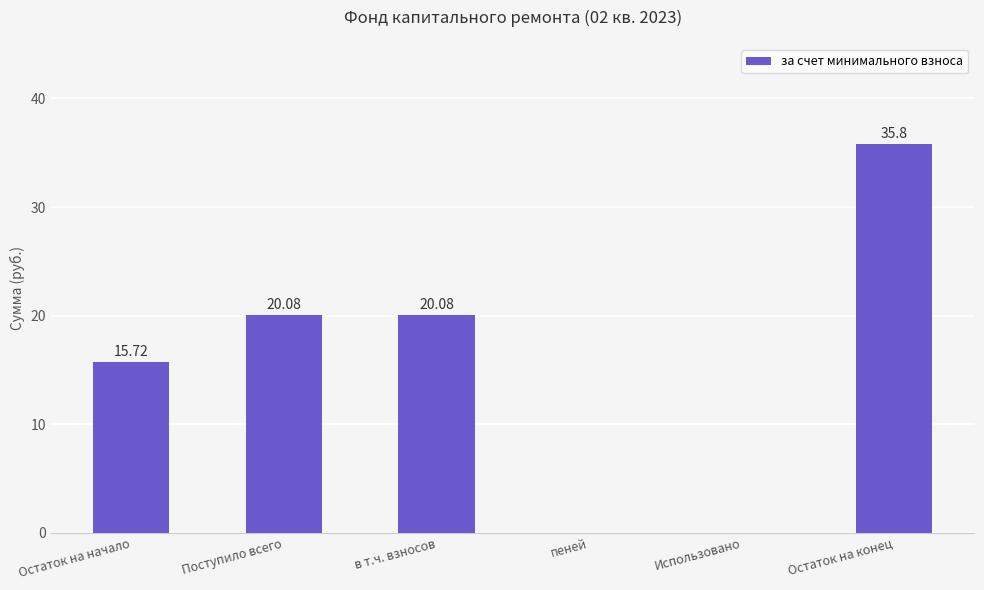

What is the sum of all values?

91.7